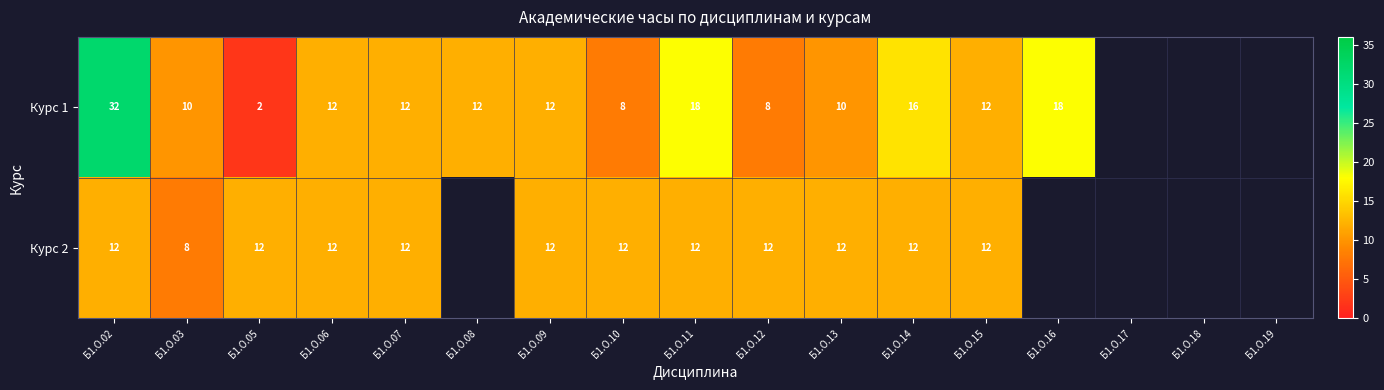

How many categories are shown in the chart?

17